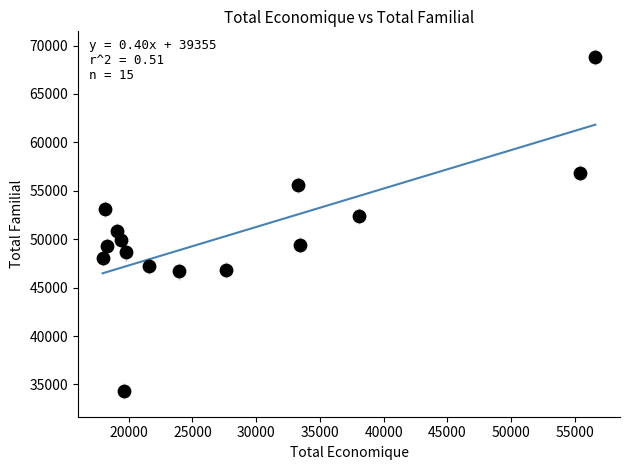

What is the range of Y values (max minus min)?

34510